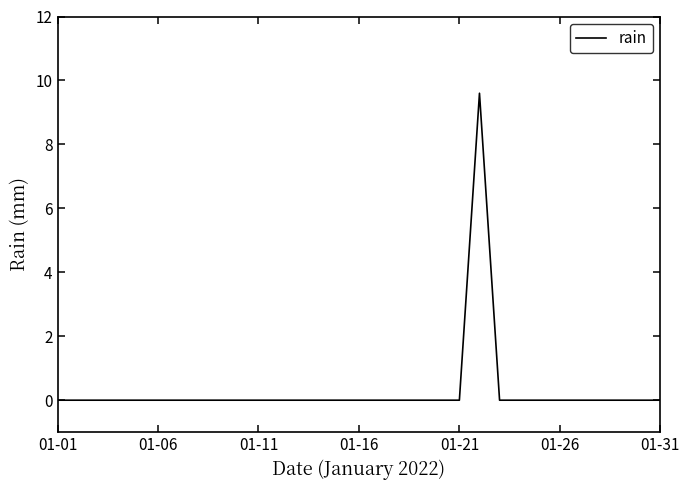

Count the values in the range 0 to 1.

30